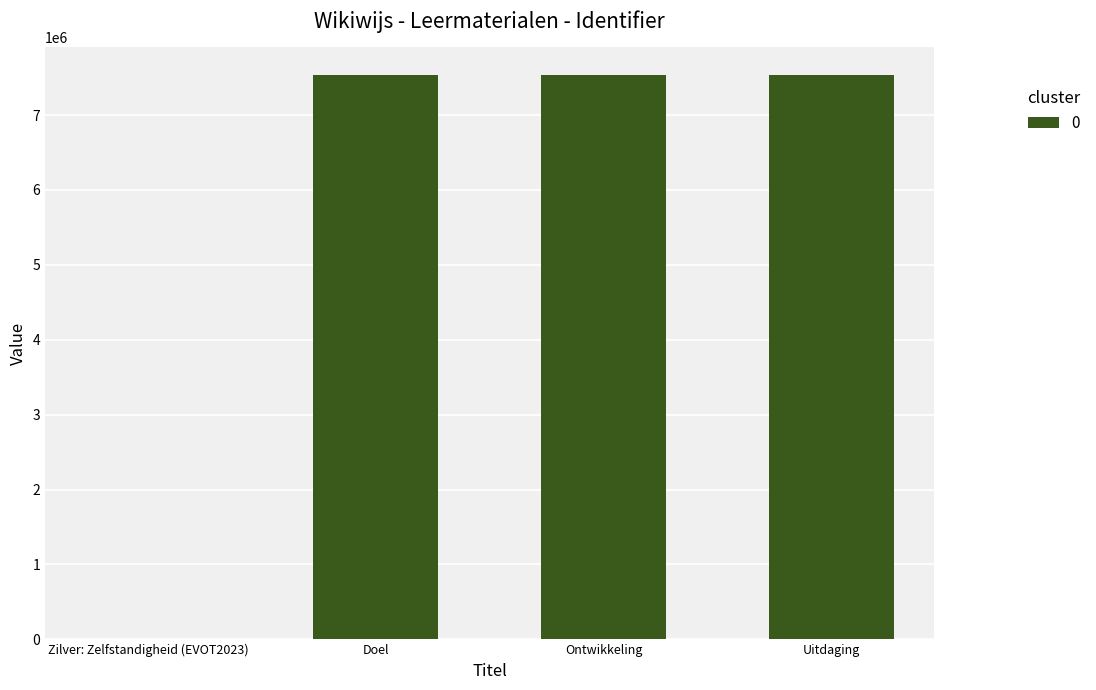

How many distinct data groups are displayed?

1